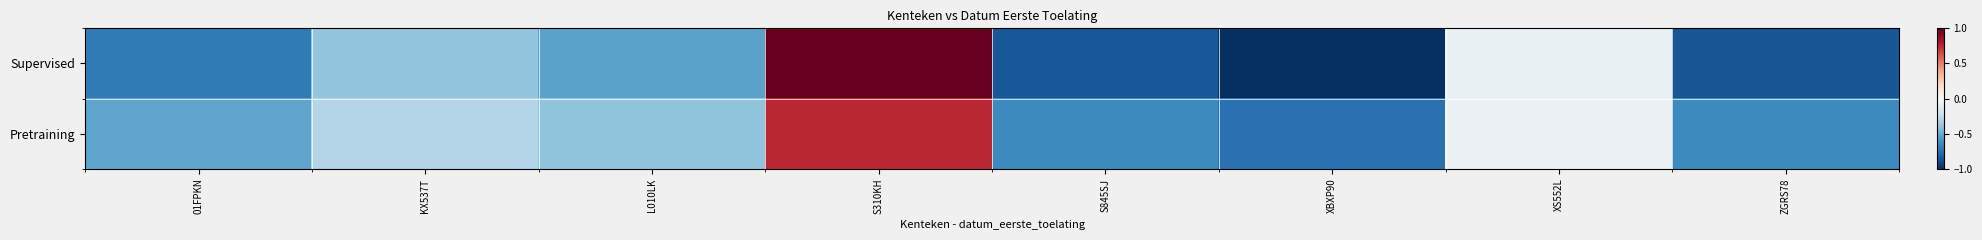

At L010LK, list the series in order from largest to smallest.

Pretraining, Supervised